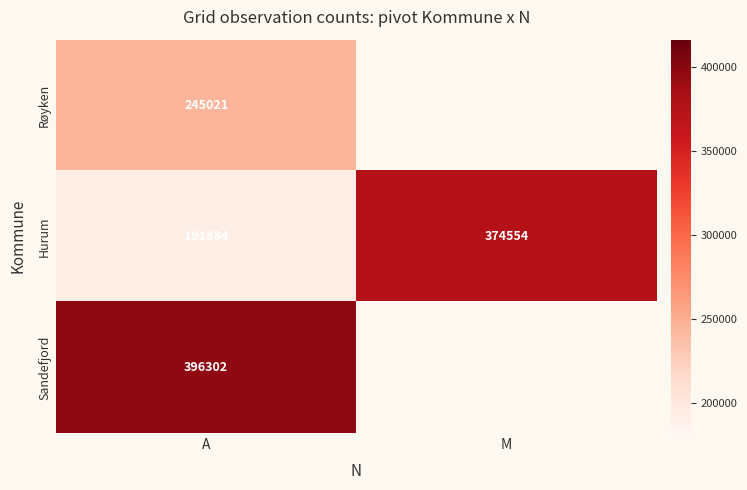

What is the maximum value shown in the chart?

396302.0